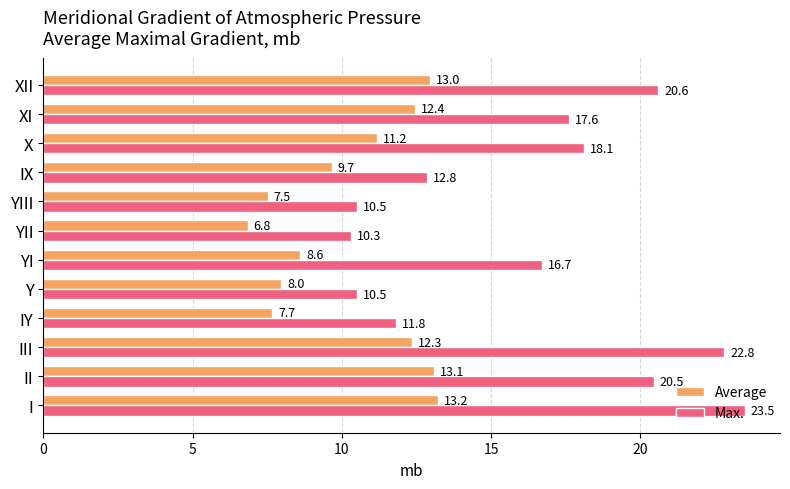

What is the minimum value for Max.?

10.3